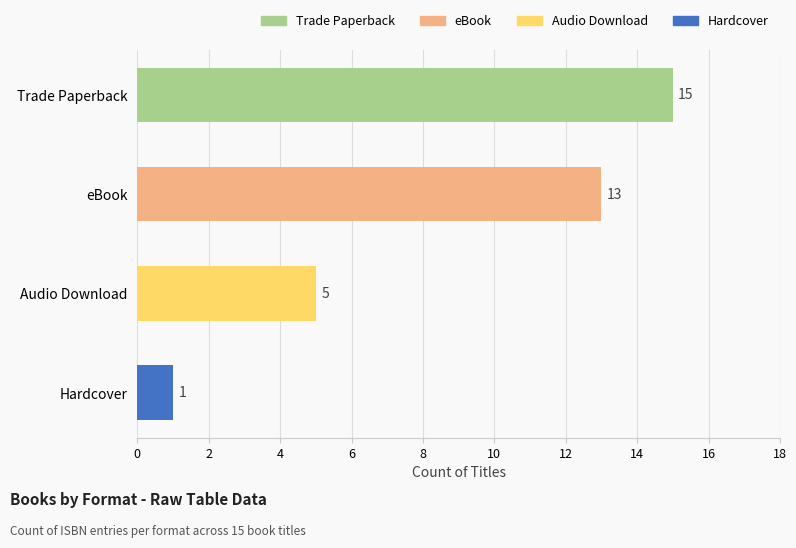

What is the label of the 2nd bar from the top?

eBook